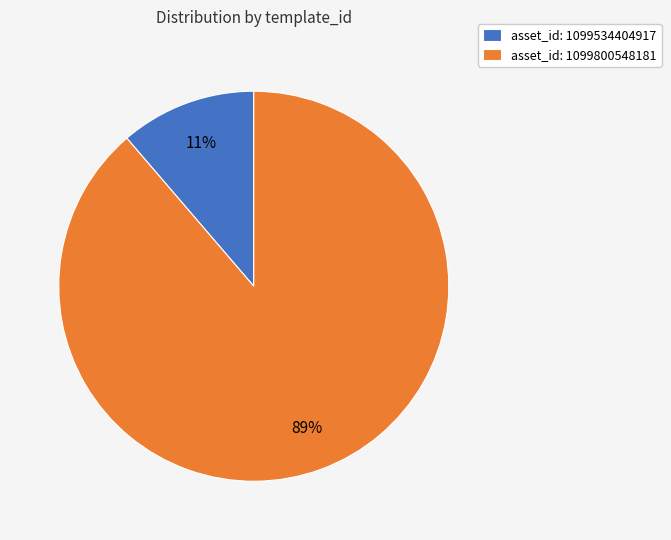

Is it true that asset_id: 1099534404917 is 11% of the pie?

True